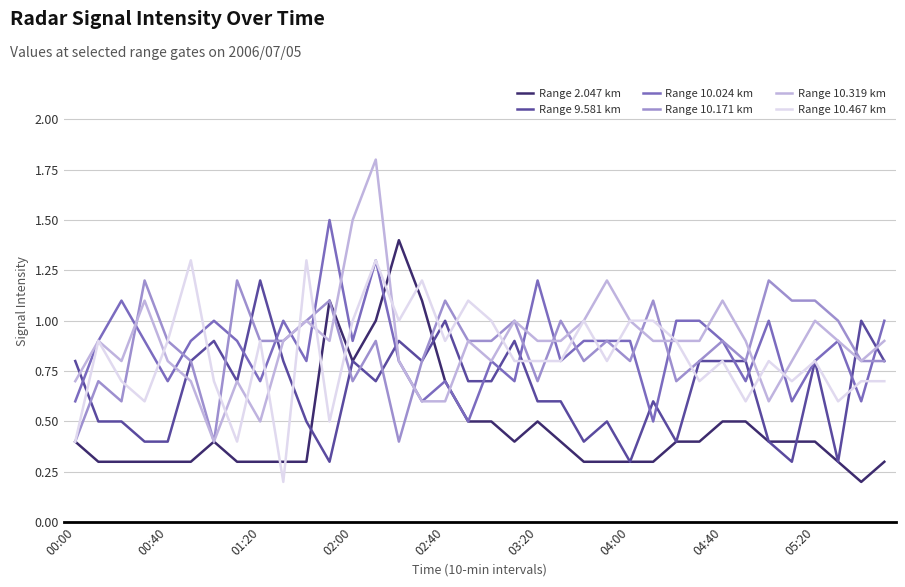

Which series has the largest range (max minus min)?

Range 10.319 km